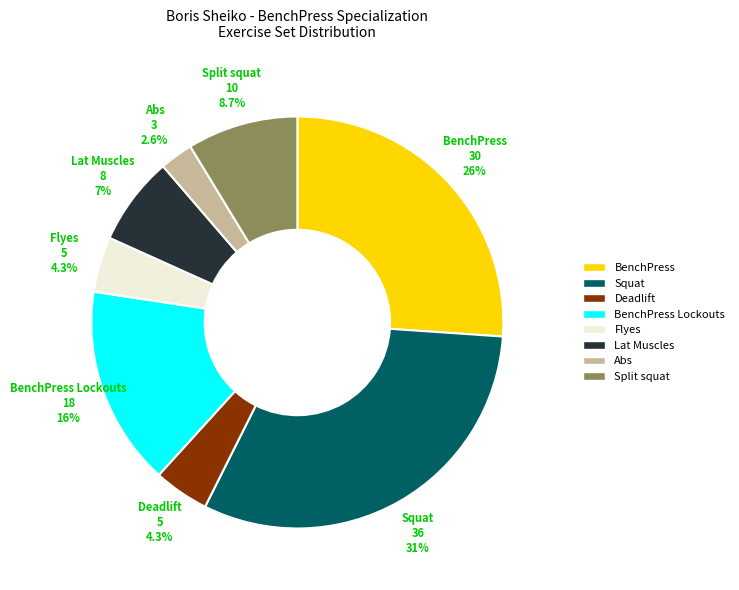

Does any single category account for the majority?

No